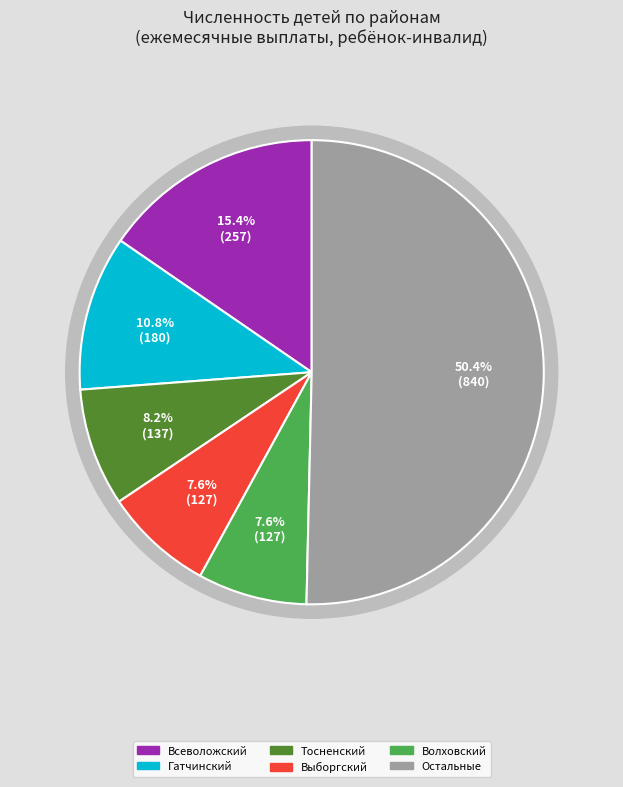

To the nearest percent, what percentage of the pie is Всеволожский?

15%